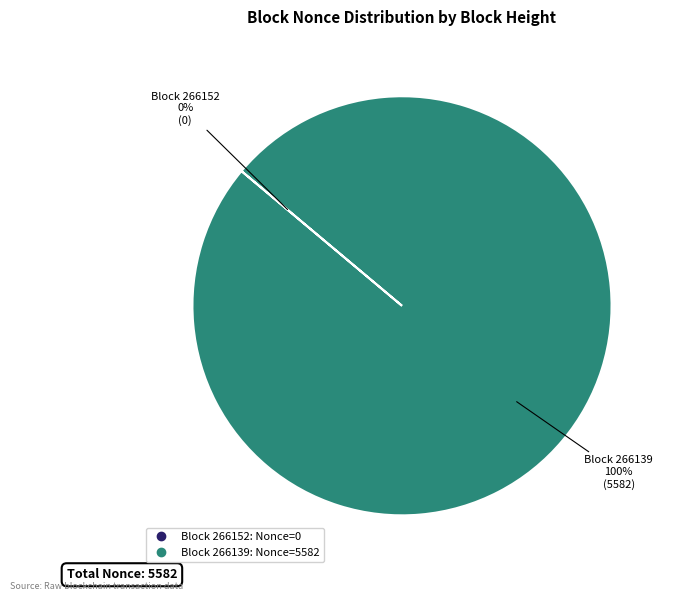

Is there any slice that represents more than half of the pie?

Yes